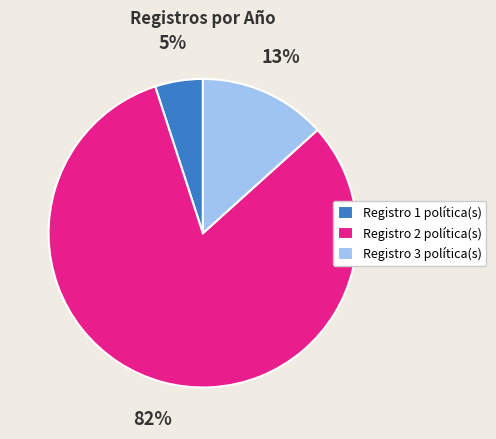

True or false: Registro 2 política(s) accounts for 74% of the total.

False